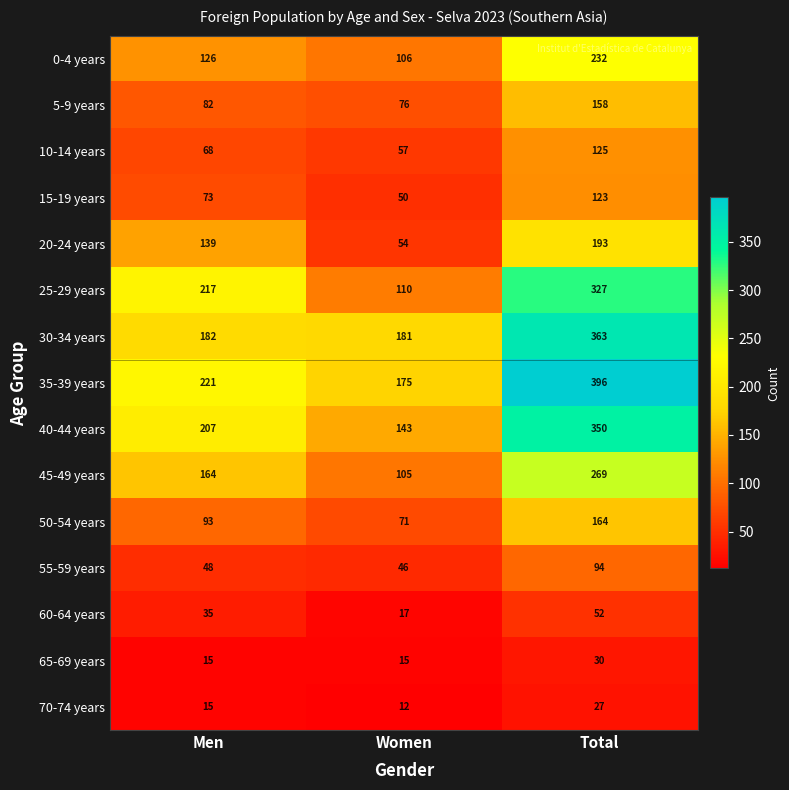

What value does the 55-59 years series have at Men, to the nearest 5?

50